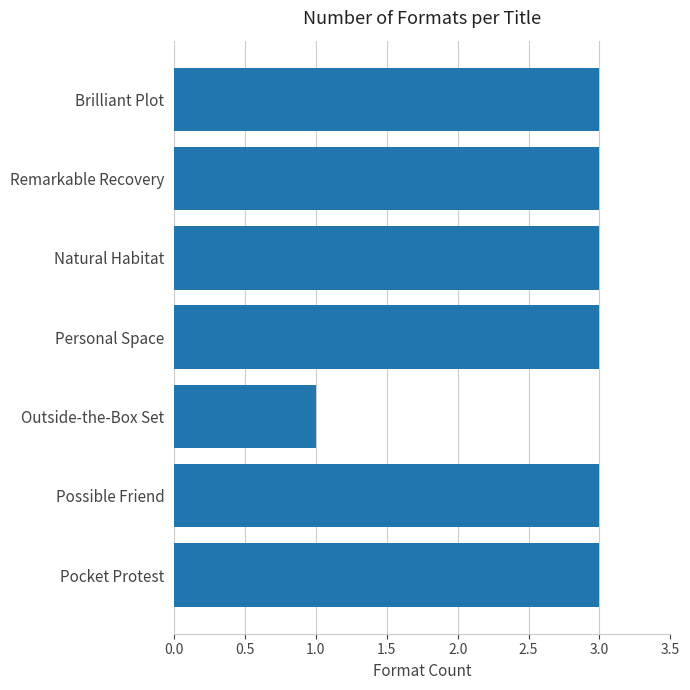

How many categories are shown in the chart?

7